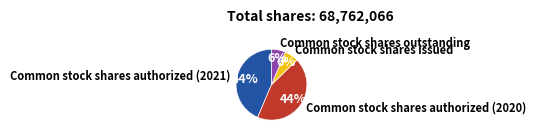

The Common stock shares outstanding slice represents 15% of the pie. True or false?

False